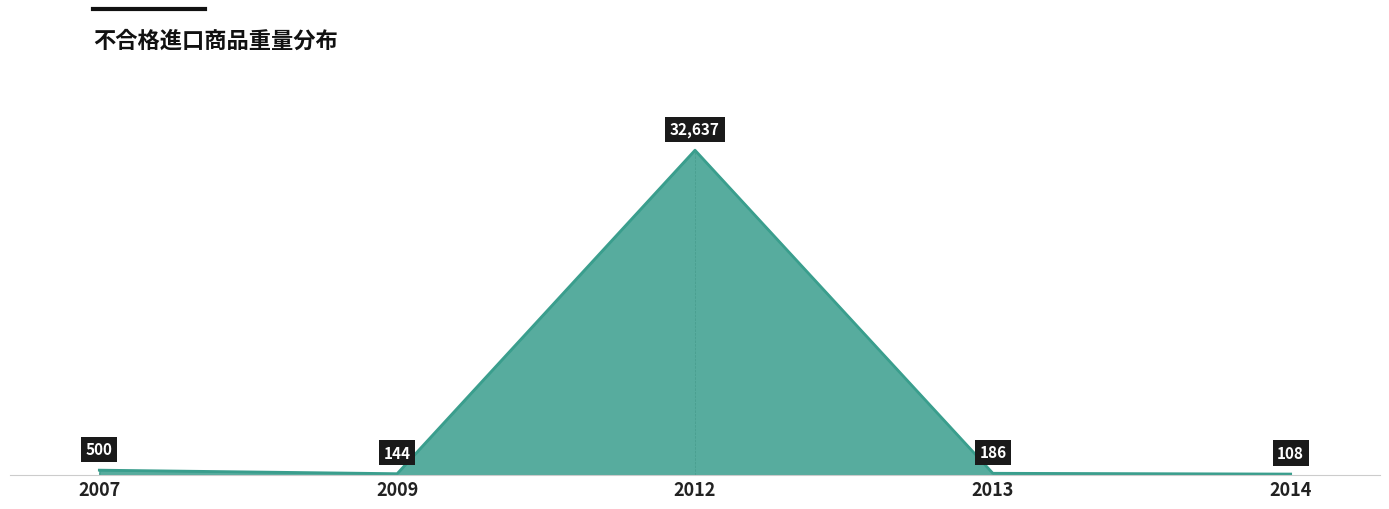

Rank the categories by value from lowest to highest.

2014, 2009, 2013, 2007, 2012